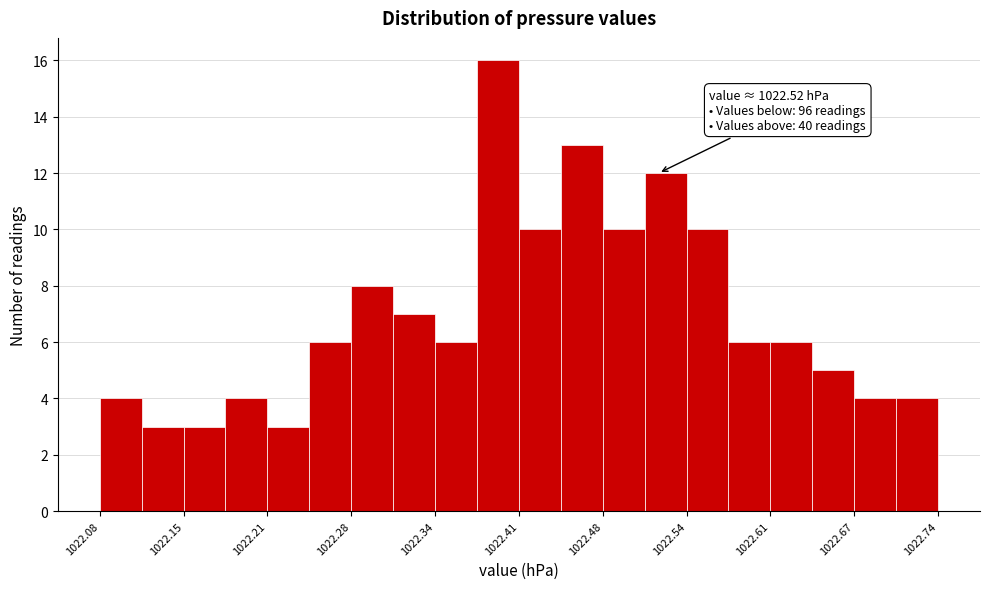

Read against the x-axis, roughly where is the centre of the tallest bar?

1022.39